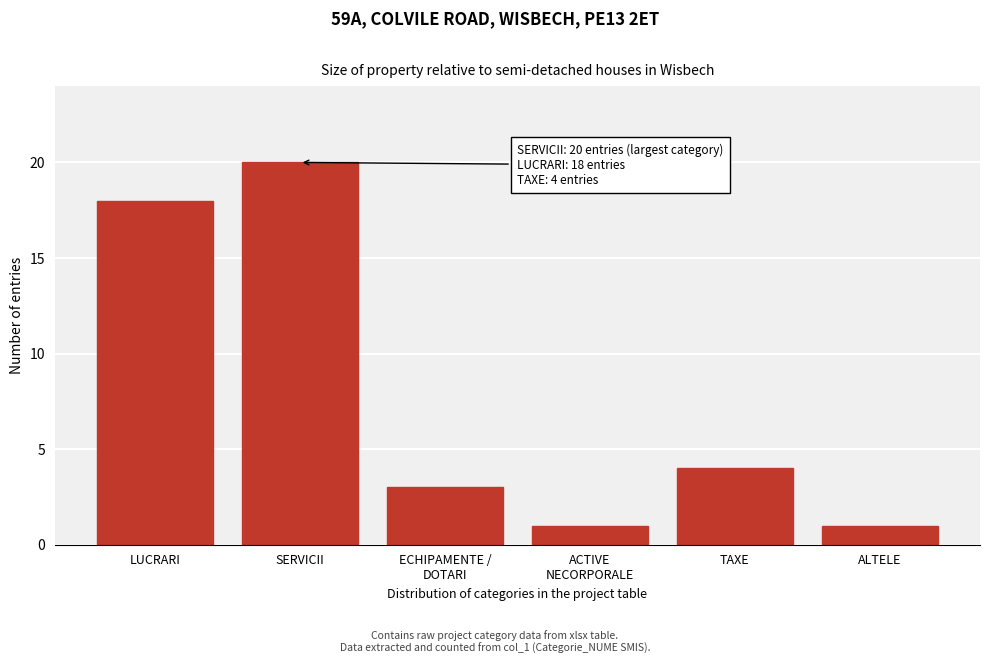

Reading left to right, list all the values displayed in this chart.

18	20	3	1	4	1